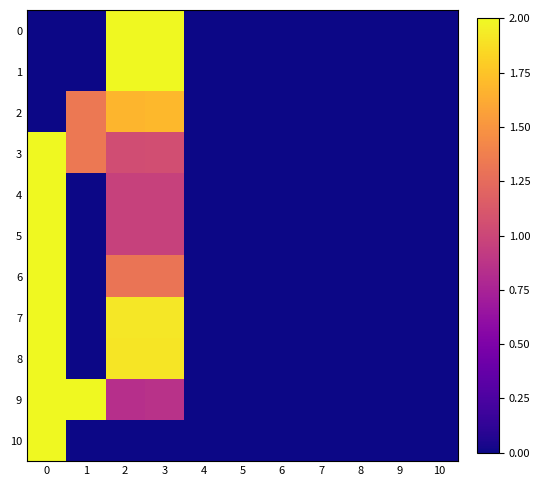

Reading left to right, extract all data points from this chart.

0: 0=0.0	1=0.0	2=2.0	3=2.0	4=0.0	5=0.0	6=0.0	7=0.0	8=0.0	9=0.0	10=0.0
1: 0=0.0	1=0.0	2=2.0	3=2.0	4=0.0	5=0.0	6=0.0	7=0.0	8=0.0	9=0.0	10=0.0
2: 0=0.0	1=1.3	2=1.7	3=1.7	4=0.0	5=0.0	6=0.0	7=0.0	8=0.0	9=0.0	10=0.0
3: 0=2.0	1=1.3	2=1.0	3=1.1	4=0.0	5=0.0	6=0.0	7=0.0	8=0.0	9=0.0	10=0.0
4: 0=2.0	1=0.0	2=1.0	3=1.0	4=0.0	5=0.0	6=0.0	7=0.0	8=0.0	9=0.0	10=0.0
5: 0=2.0	1=0.0	2=1.0	3=1.0	4=0.0	5=0.0	6=0.0	7=0.0	8=0.0	9=0.0	10=0.0
6: 0=2.0	1=0.0	2=1.3	3=1.3	4=0.0	5=0.0	6=0.0	7=0.0	8=0.0	9=0.0	10=0.0
7: 0=2.0	1=0.0	2=1.9	3=1.9	4=0.0	5=0.0	6=0.0	7=0.0	8=0.0	9=0.0	10=0.0
8: 0=2.0	1=0.0	2=1.9	3=1.9	4=0.0	5=0.0	6=0.0	7=0.0	8=0.0	9=0.0	10=0.0
9: 0=2.0	1=2.0	2=0.8	3=0.9	4=0.0	5=0.0	6=0.0	7=0.0	8=0.0	9=0.0	10=0.0
10: 0=2.0	1=0.0	2=0.0	3=0.0	4=0.0	5=0.0	6=0.0	7=0.0	8=0.0	9=0.0	10=0.0